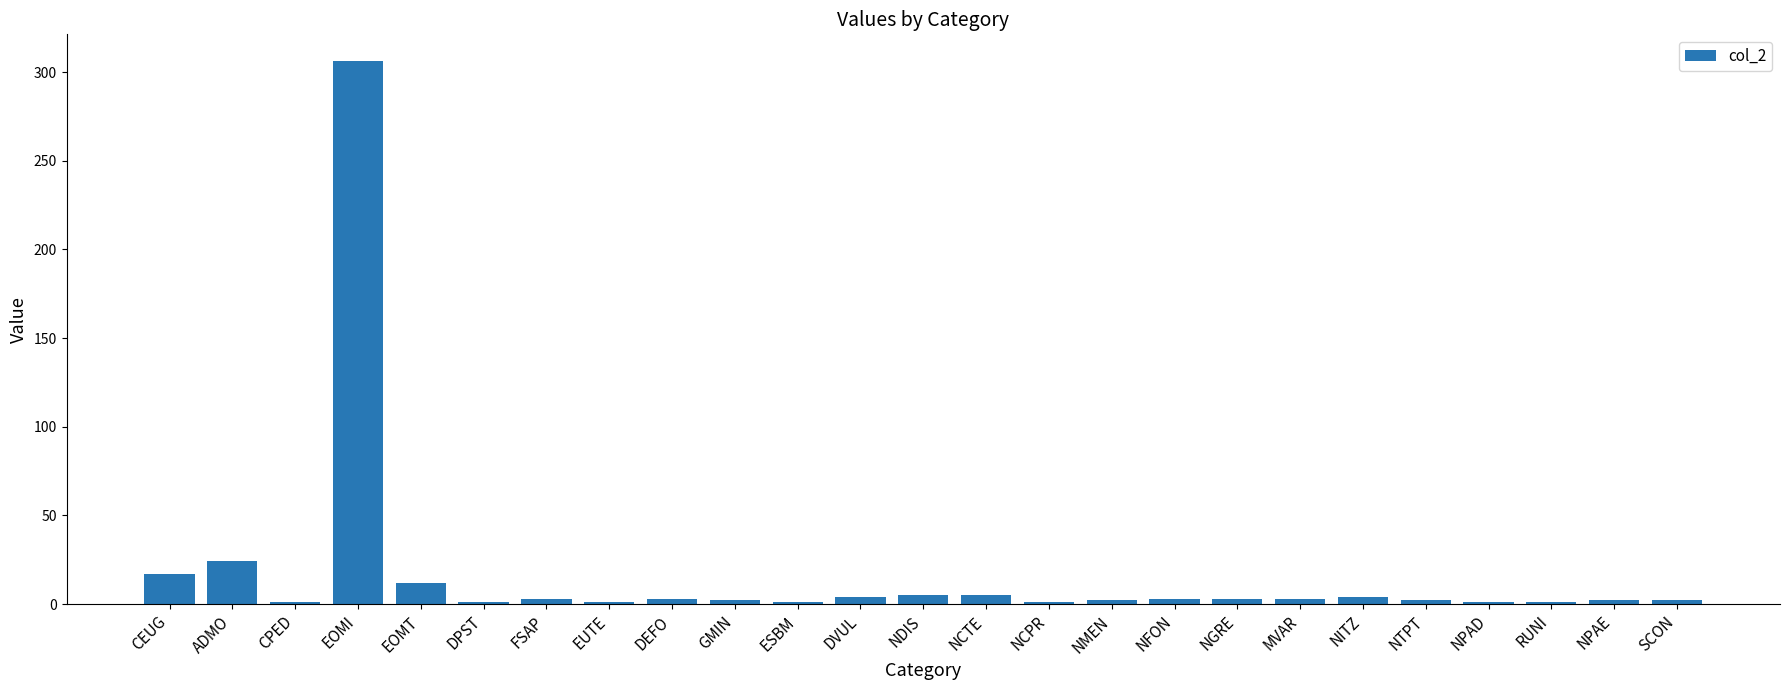

How many series are shown in this chart?

1